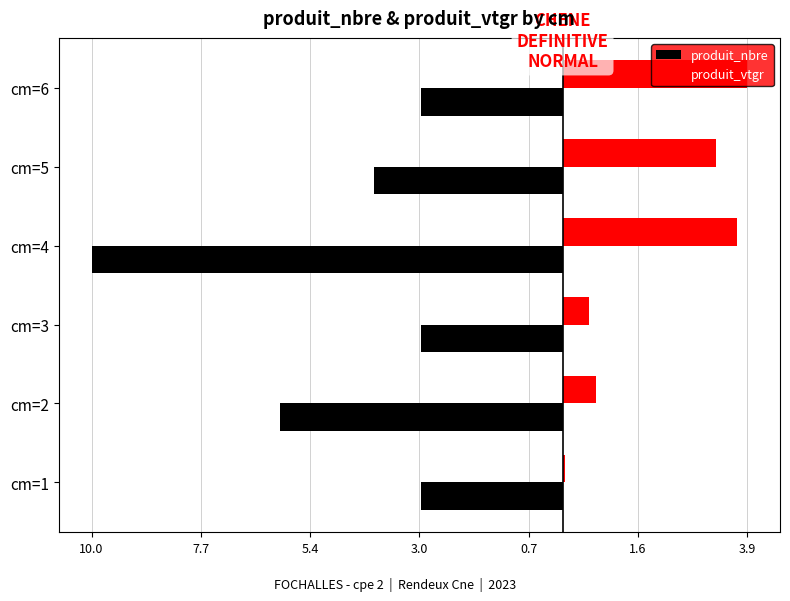

What are all the series names shown in the legend?

produit_nbre, produit_vtgr